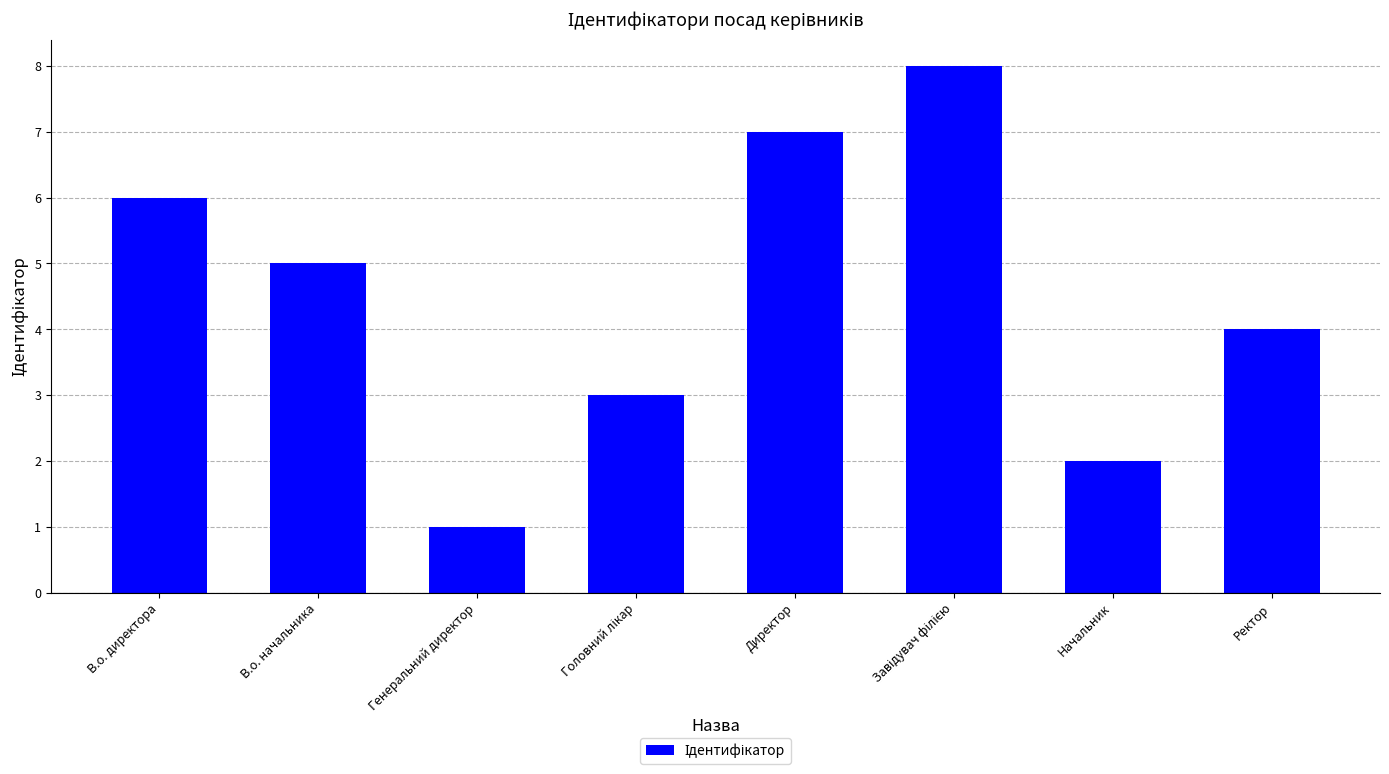

What is the ratio of the value at Ректор to the value at Начальник?

2.0